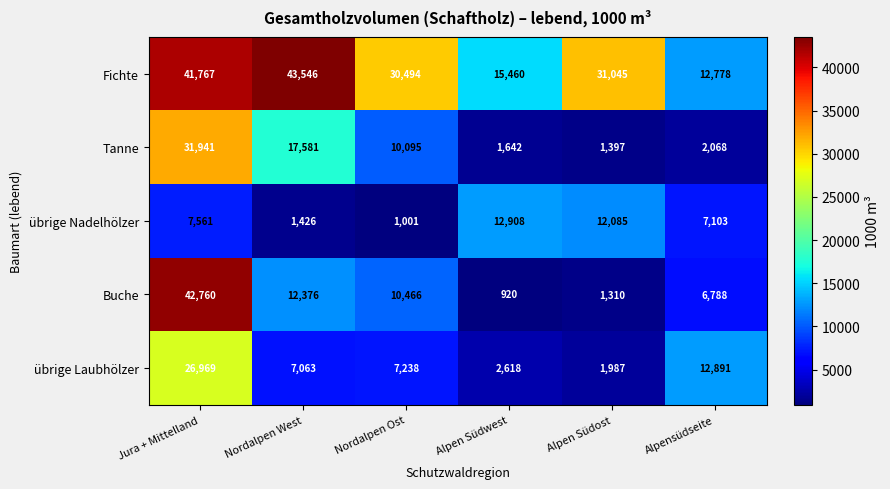

At which label is übrige Nadelhölzer closest to 6954?

Alpensüdseite